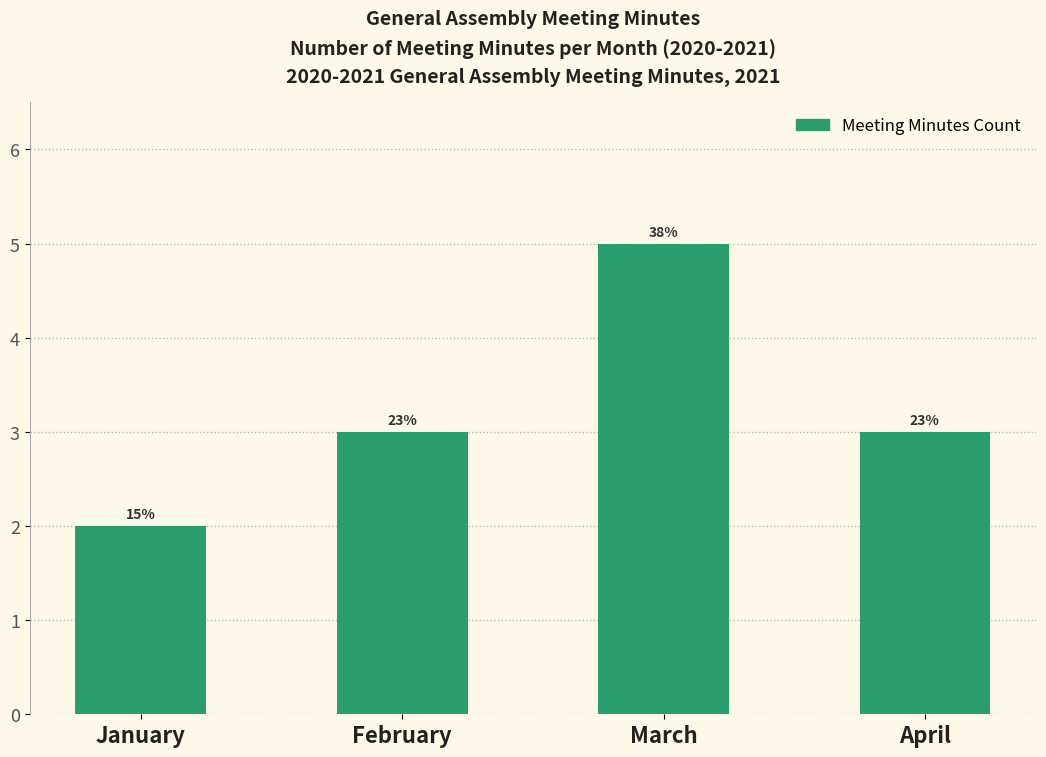

Reading right to left, transcribe all the data shown in this chart.

April=3	March=5	February=3	January=2